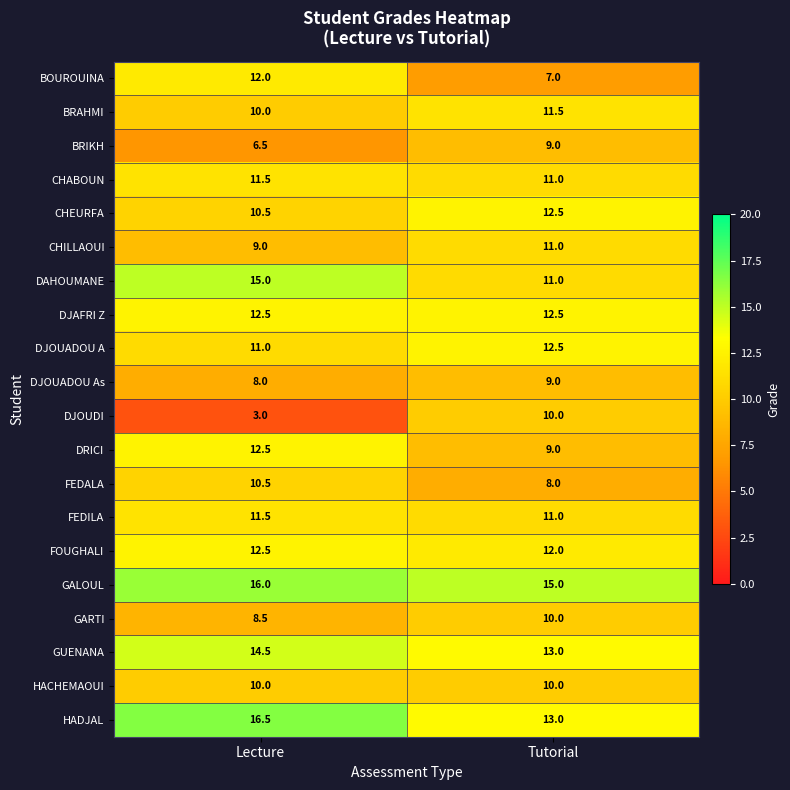

The CHABOUN series shows 4.4 at Lecture. True or false?

False